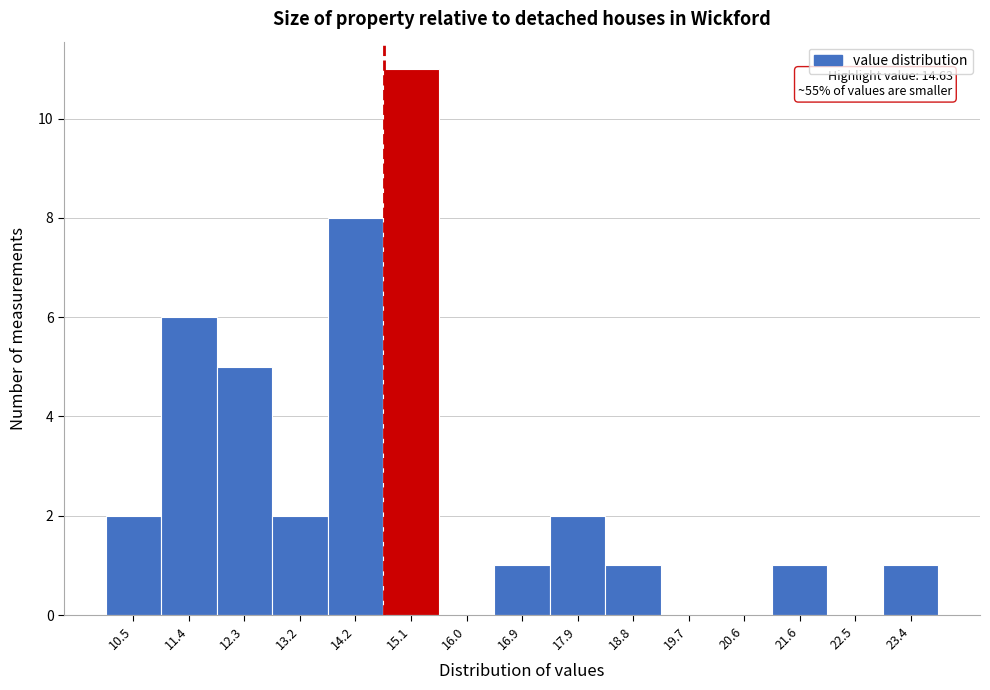

Which range on the x-axis has the tallest bar?

14.6 to 15.5